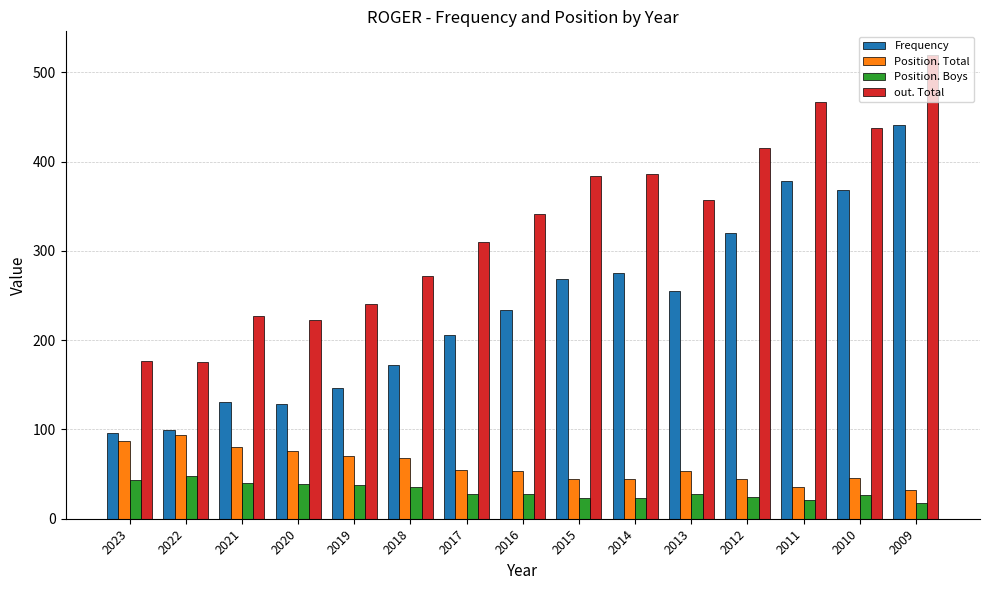

Which series changed the most between 2022 and 2018?

out. Total